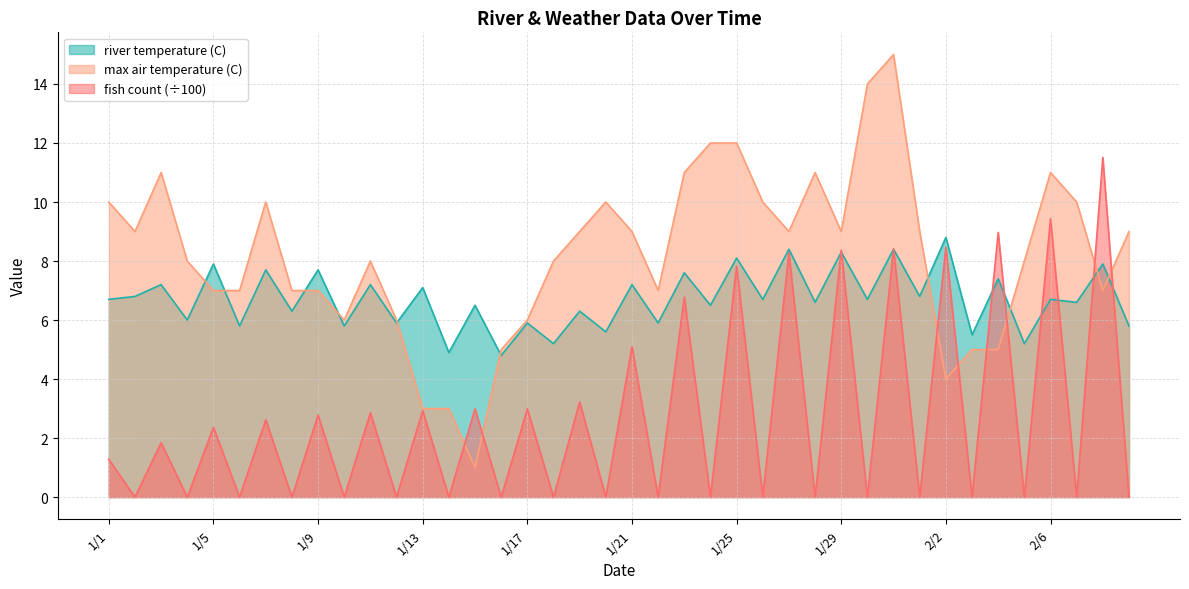

At which label is river temperature (C) closest to 6?

1/4